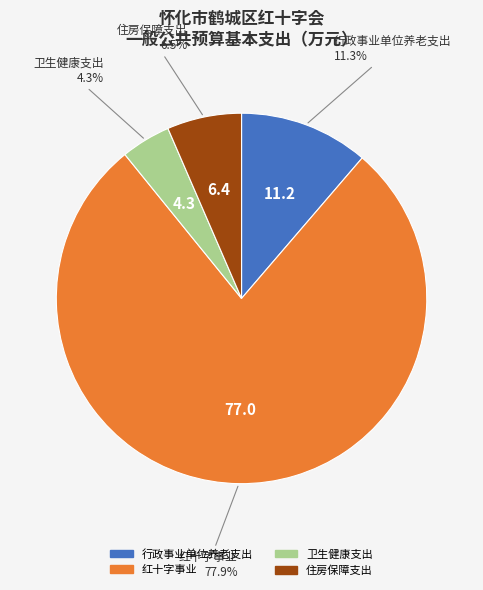

Combined, what portion of the pie is 住房保障支出 and 红十字事业?

84.4%